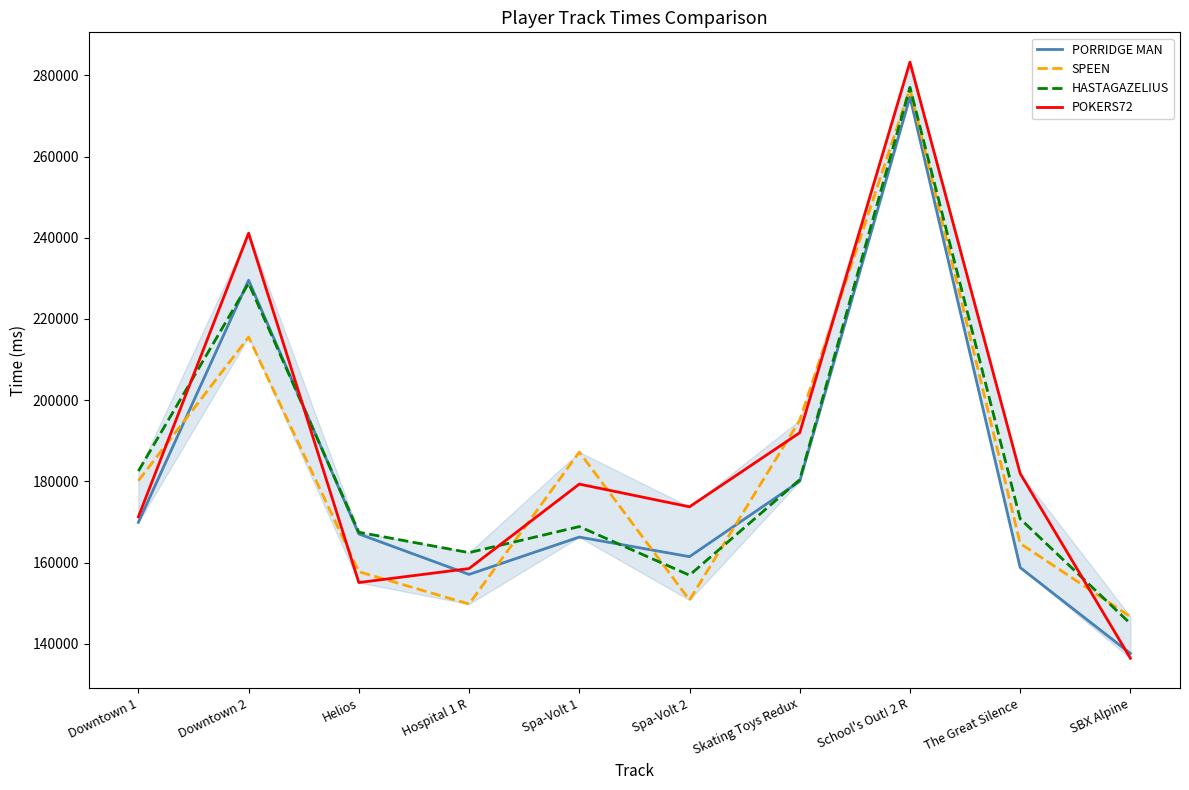

Which series has the largest range (max minus min)?

POKERS72